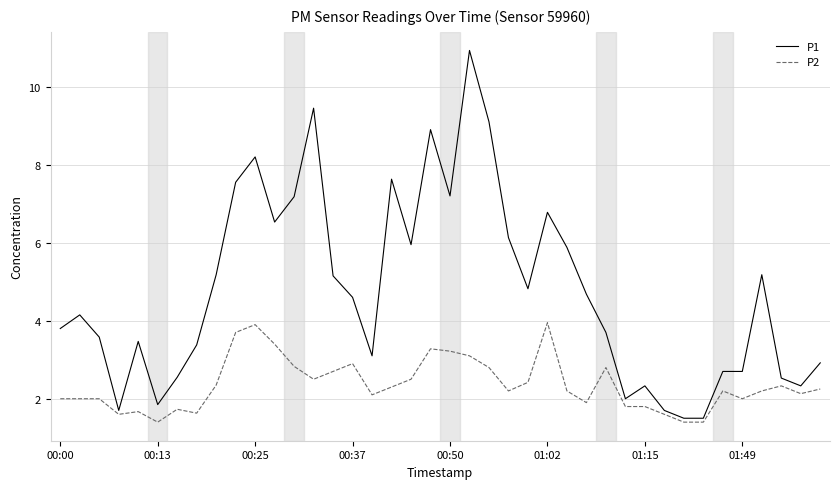

Rank the series by their maximum value, from highest to lowest.

P1, P2